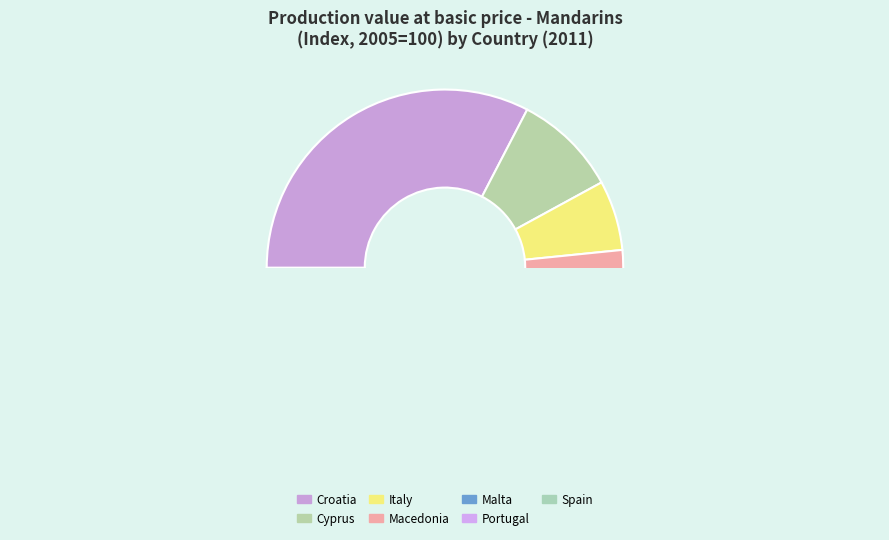

Is it true that Spain is 27% of the pie?

False